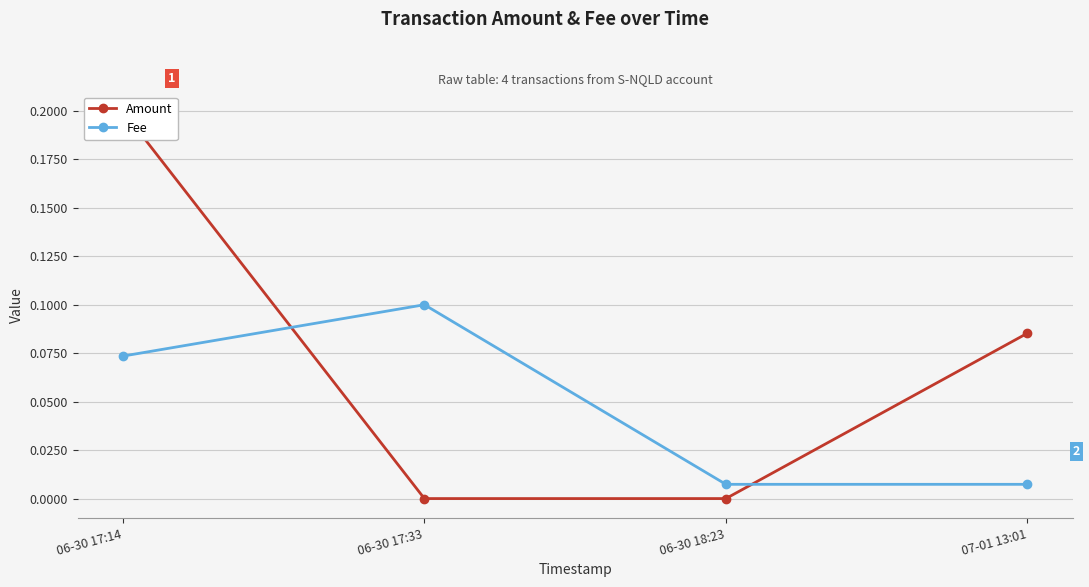

What position from the right is 07-01 13:01?

1